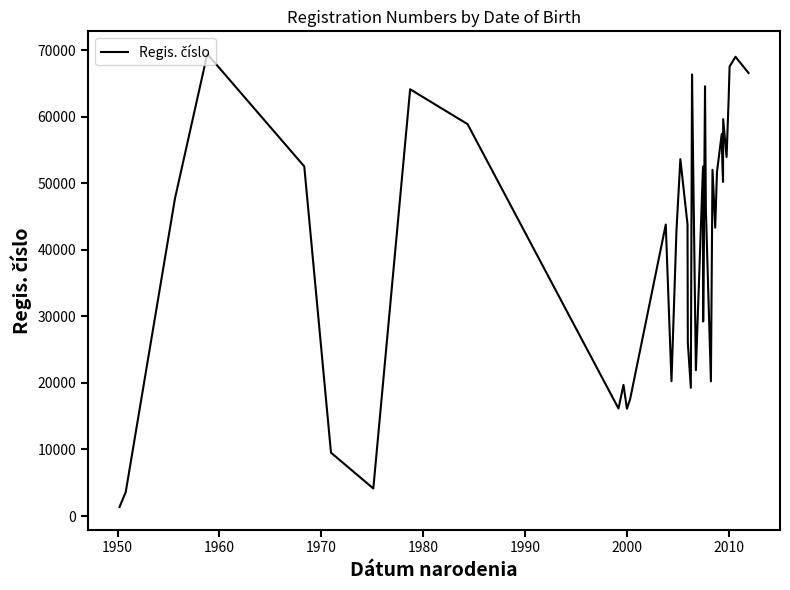

What is the maximum value shown in the chart?

69419